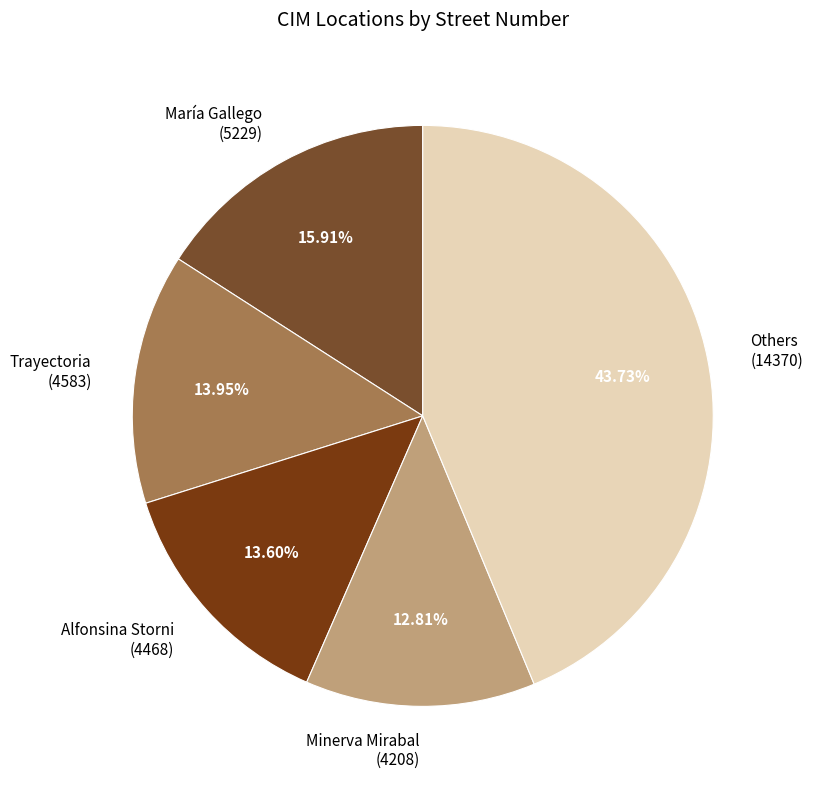

What is the ratio of the value at Trayectoria (4583) to the value at Alfonsina Storni (4468)?

1.0